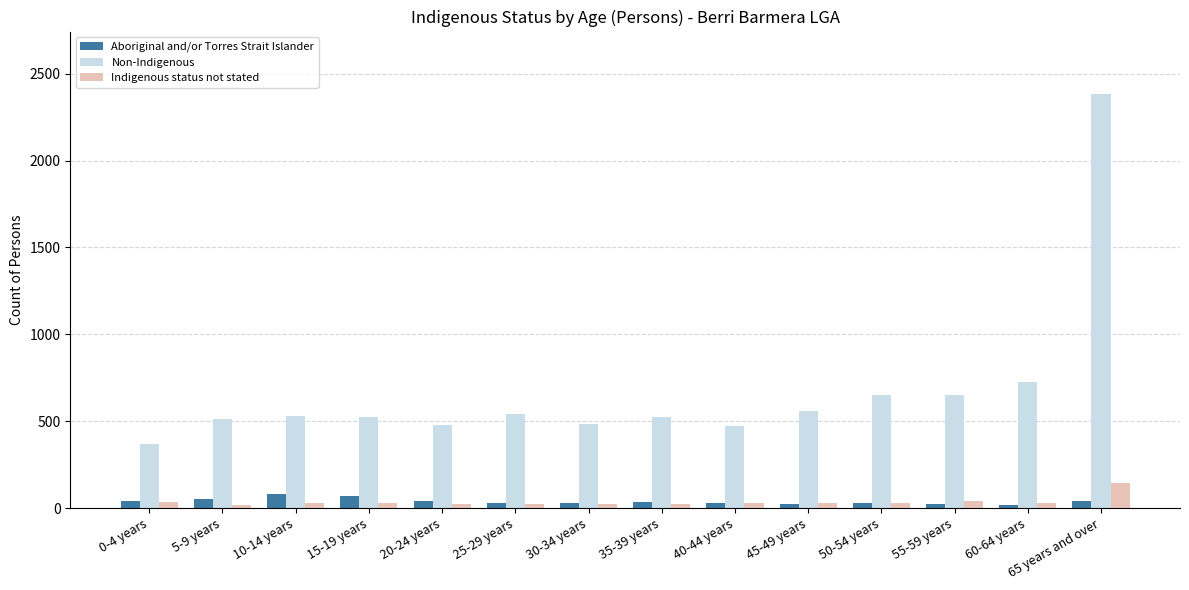

Which category has the highest value across all series?

65 years and over